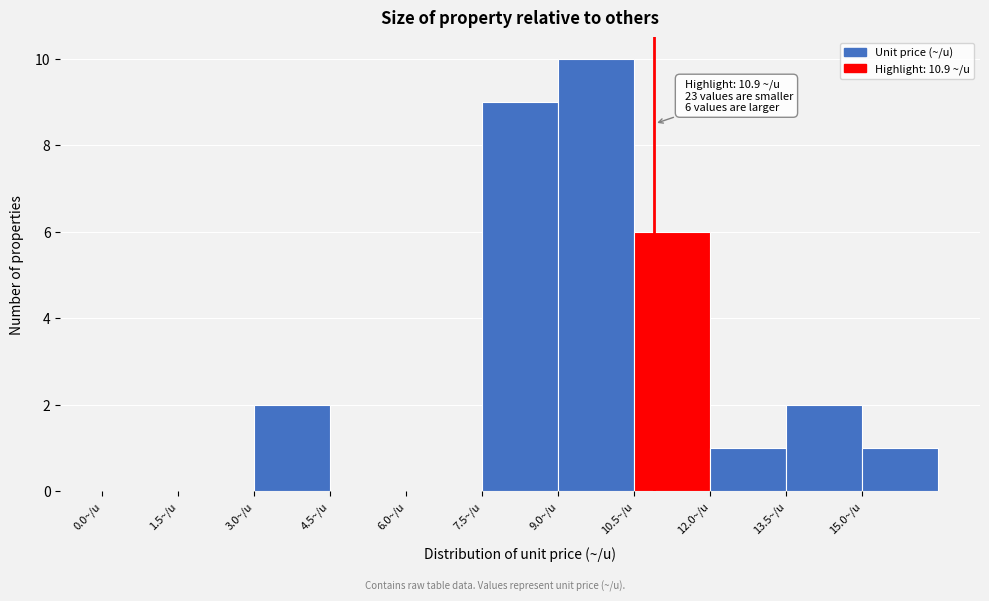

Which range on the x-axis has the tallest bar?

9.0 to 10.5